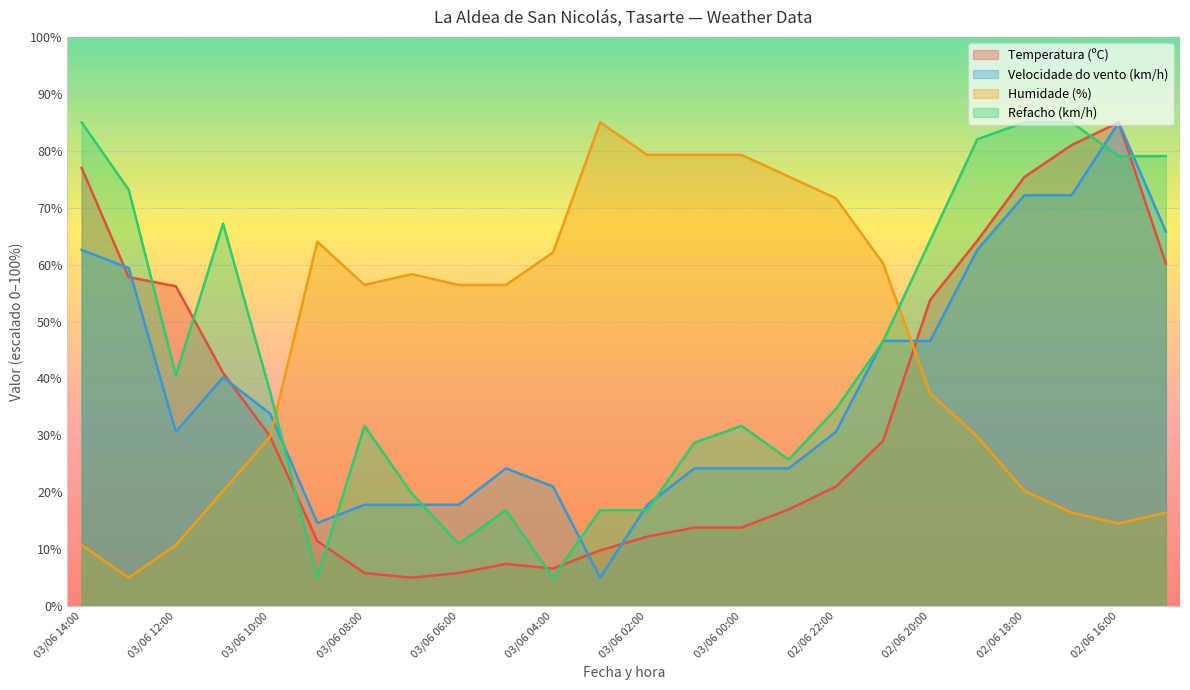

How many values in the Velocidade do vento (km/h) series exceed 30?

13